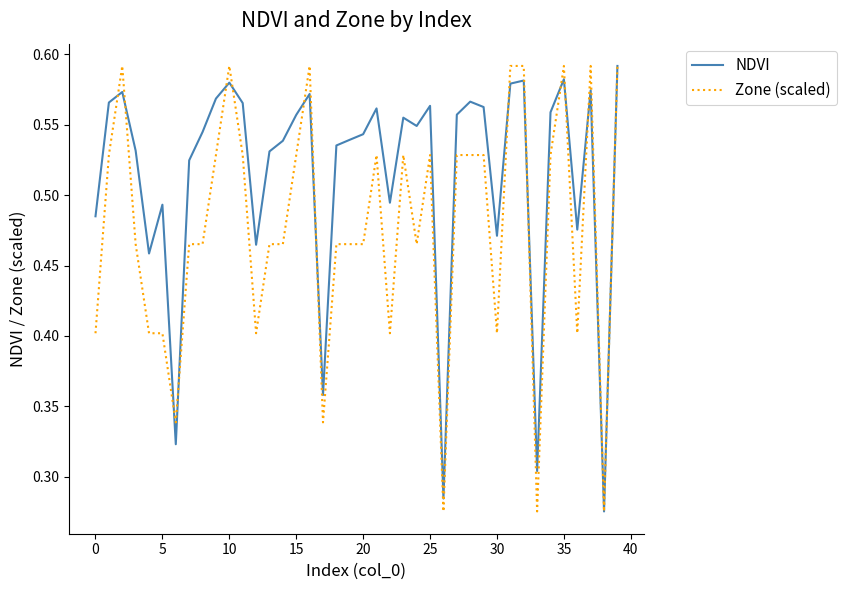

List the series in order of their overall mean, highest first.

NDVI, Zone (scaled)